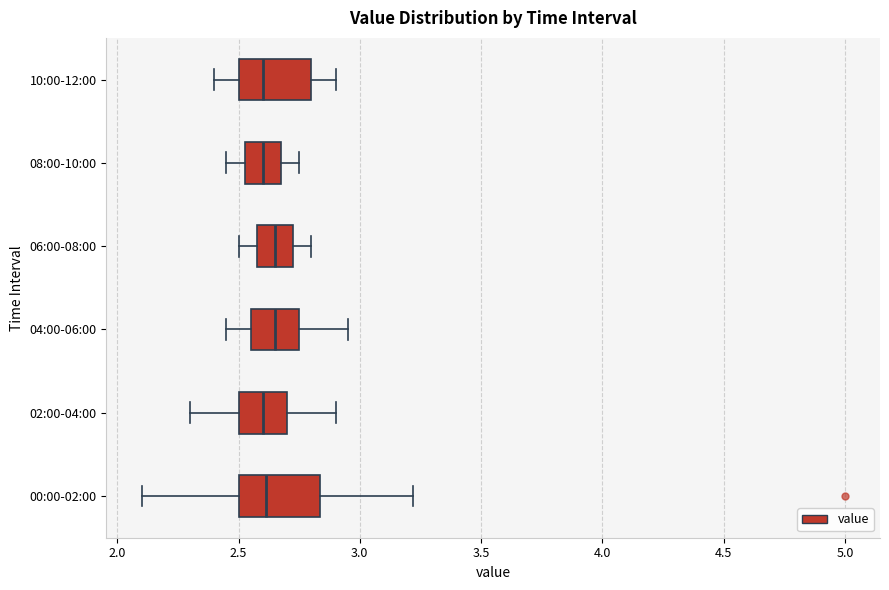

Where does the median line of the box for 10:00-12:00 sit on the x-axis? The values are not printed on the chart, so give them approximately, as read against the axis.

2.60